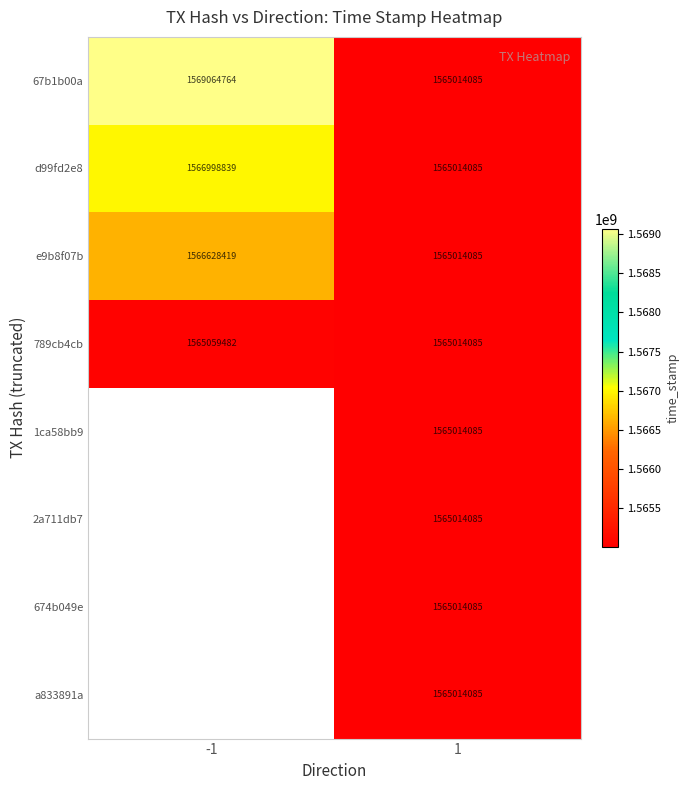

What value does the d99fd2e8 series have at -1, to the nearest 50?

1566998850